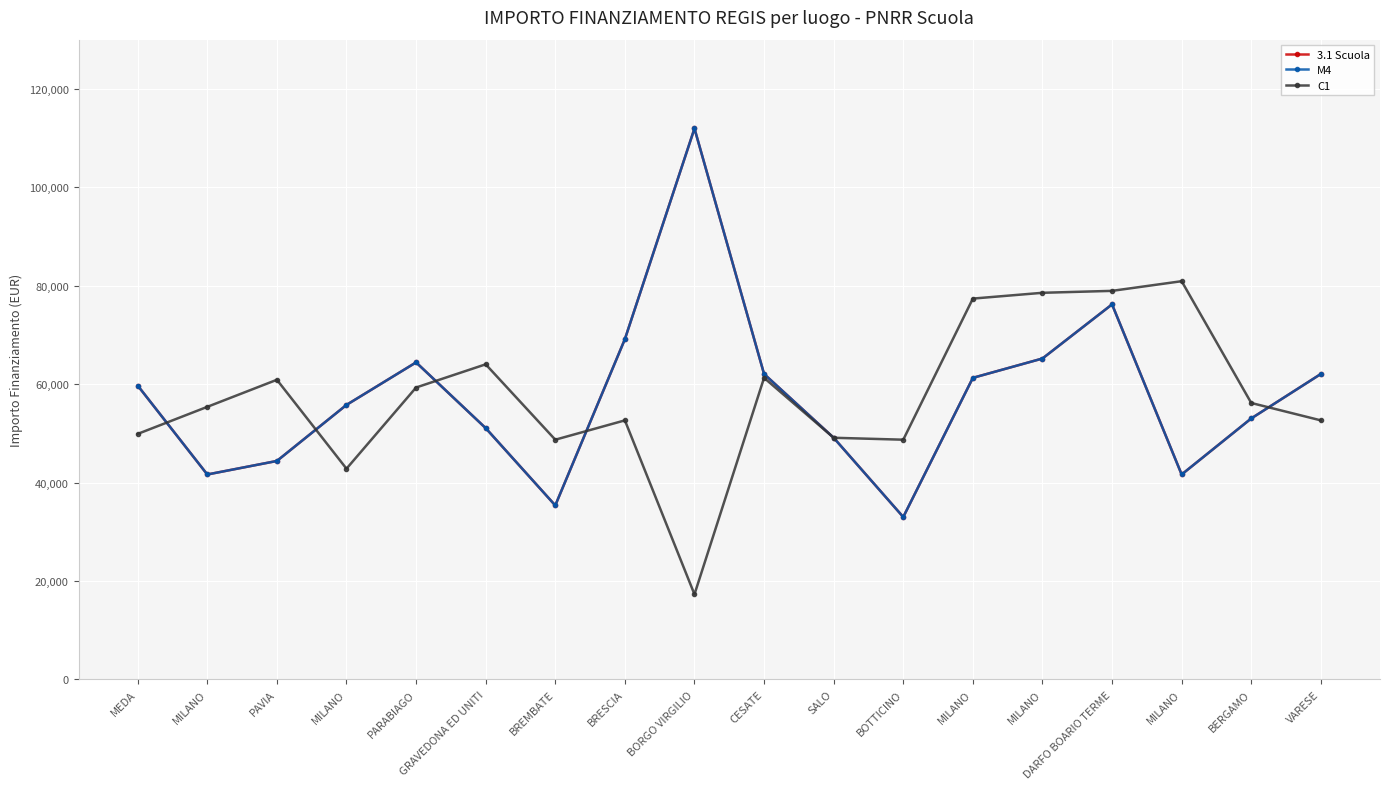

Which category has the highest value in the M4 series?

BORGO VIRGILIO